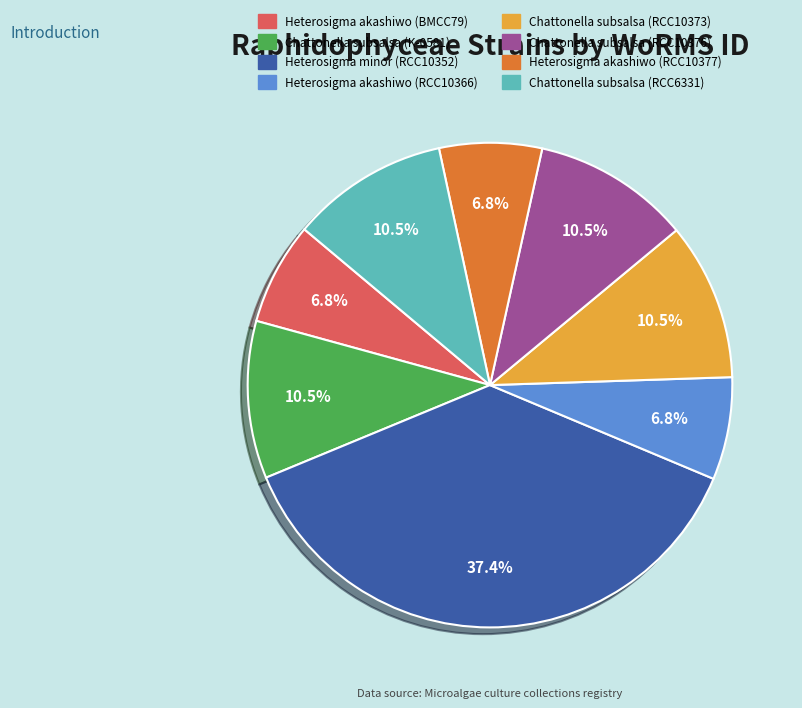

To the nearest percent, what is the combined percentage of Heterosigma akashiwo (BMCC79) and Heterosigma akashiwo (RCC10366)?

14%